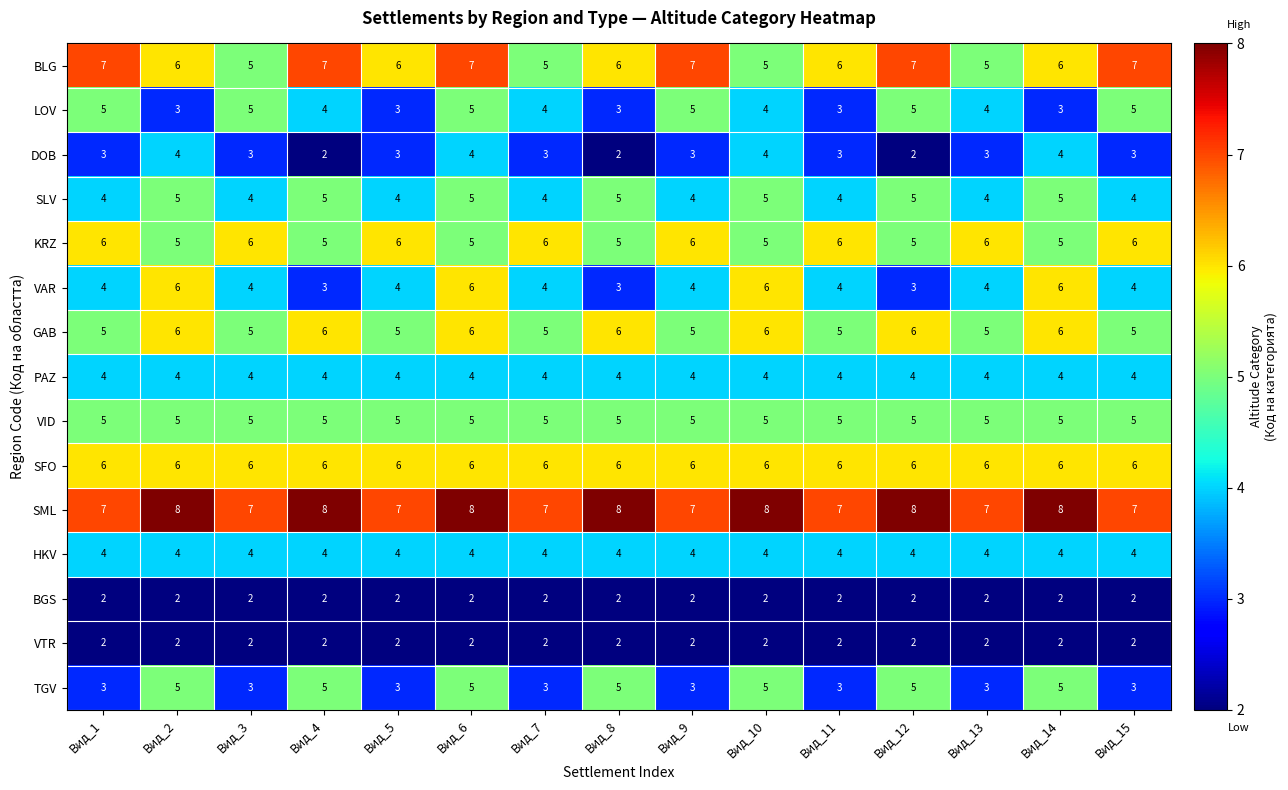

How many TGV values are between 3 and 5?

15